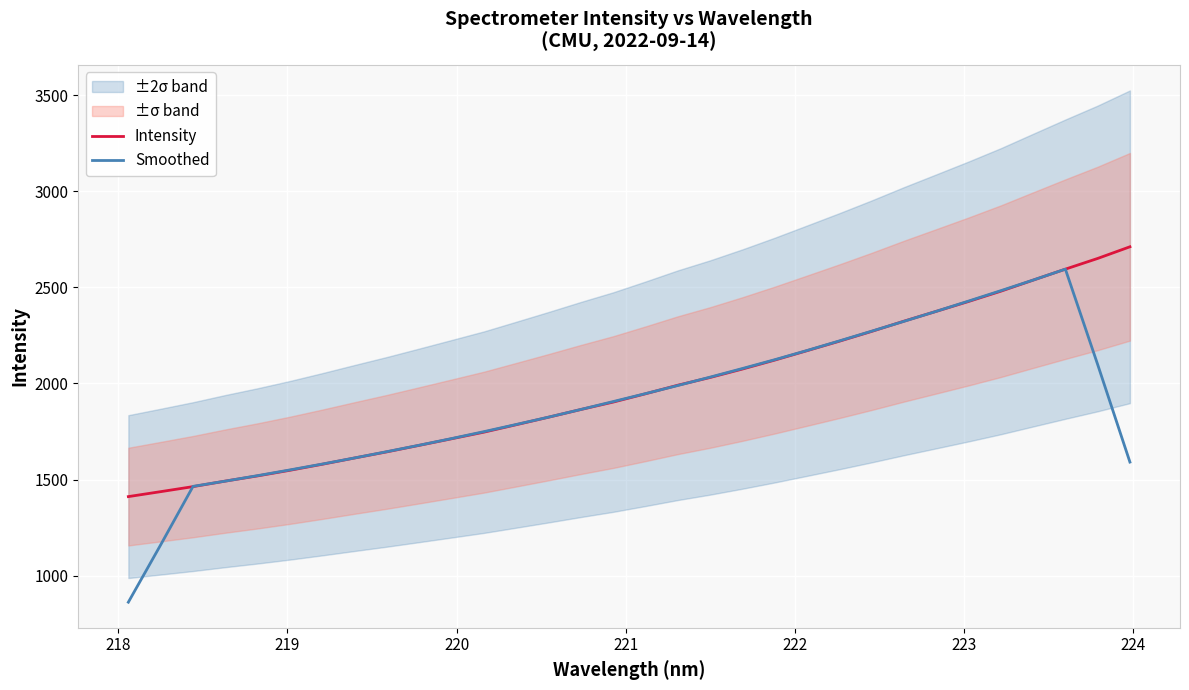

What is the highest value of the Smoothed series?

2594.7